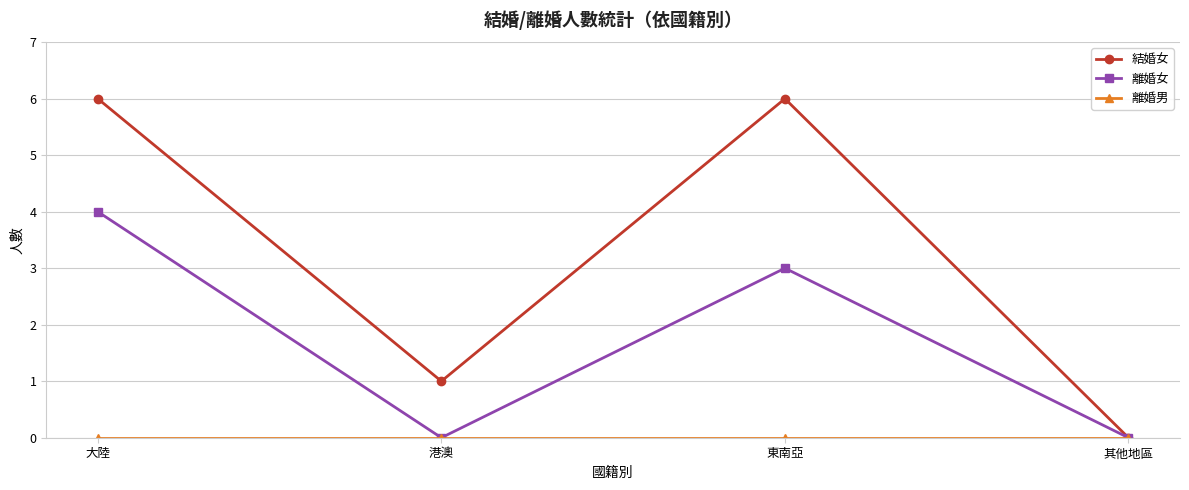

Is the value of 離婚女 at 其他地區 greater than the value of 結婚女 at 港澳?

No